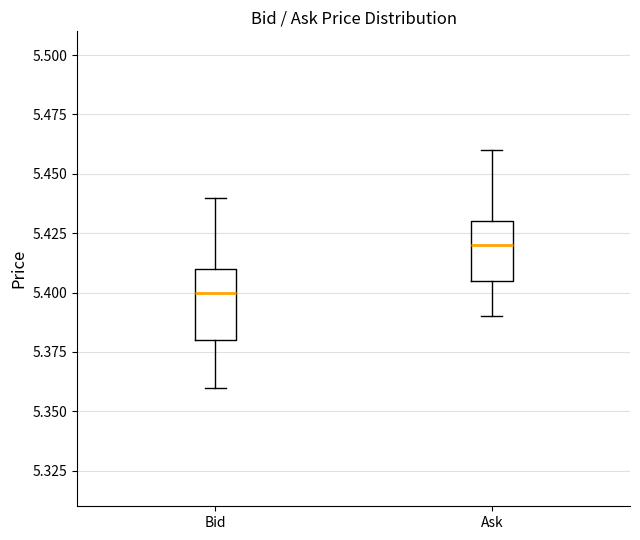

Where does the upper whisker of the box for Bid end on the y-axis? The values are not printed on the chart, so give them approximately, as read against the axis.

5.440